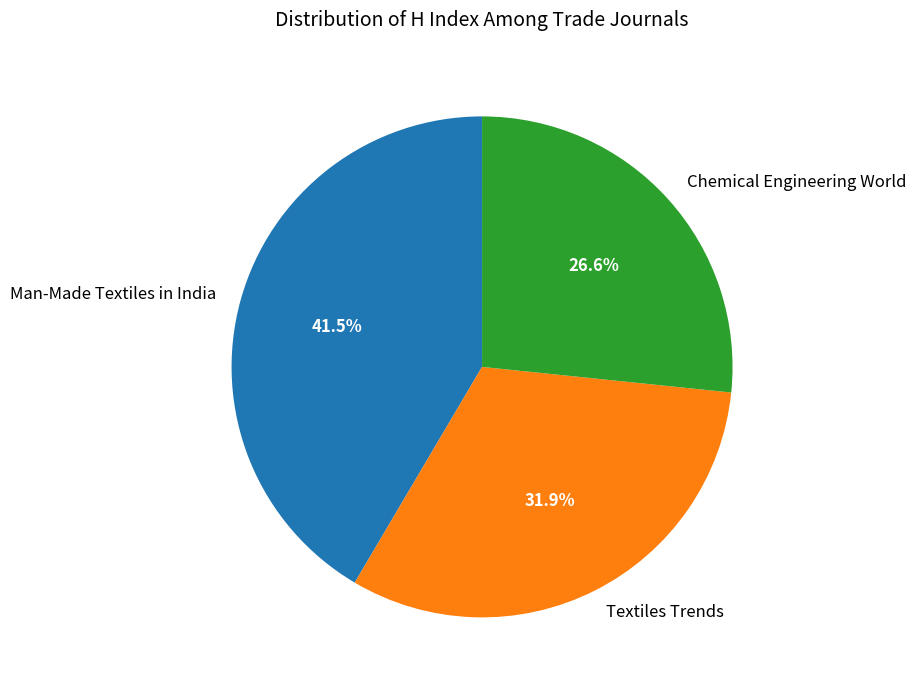

How many slices are in this pie chart?

3